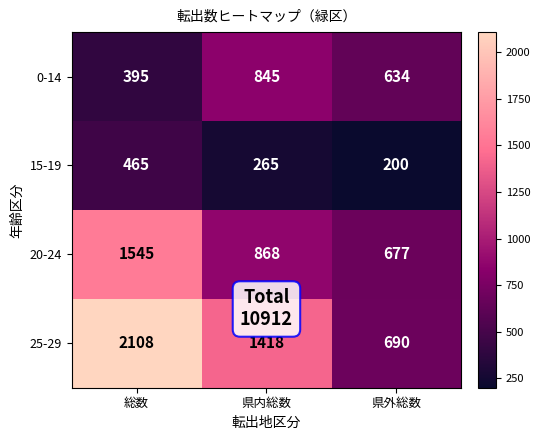

What is the sum of all 25-29 values?

4216